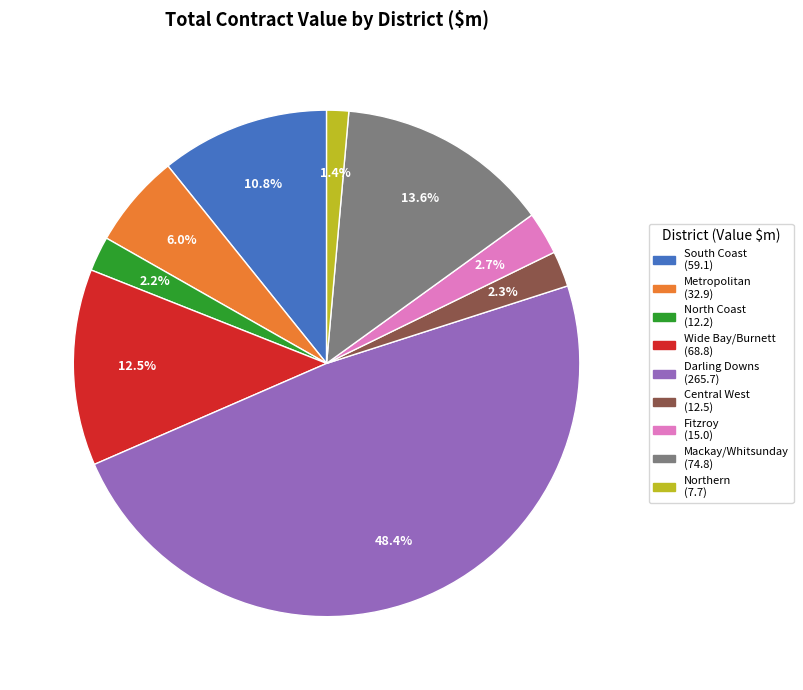

How many slices are in this pie chart?

9